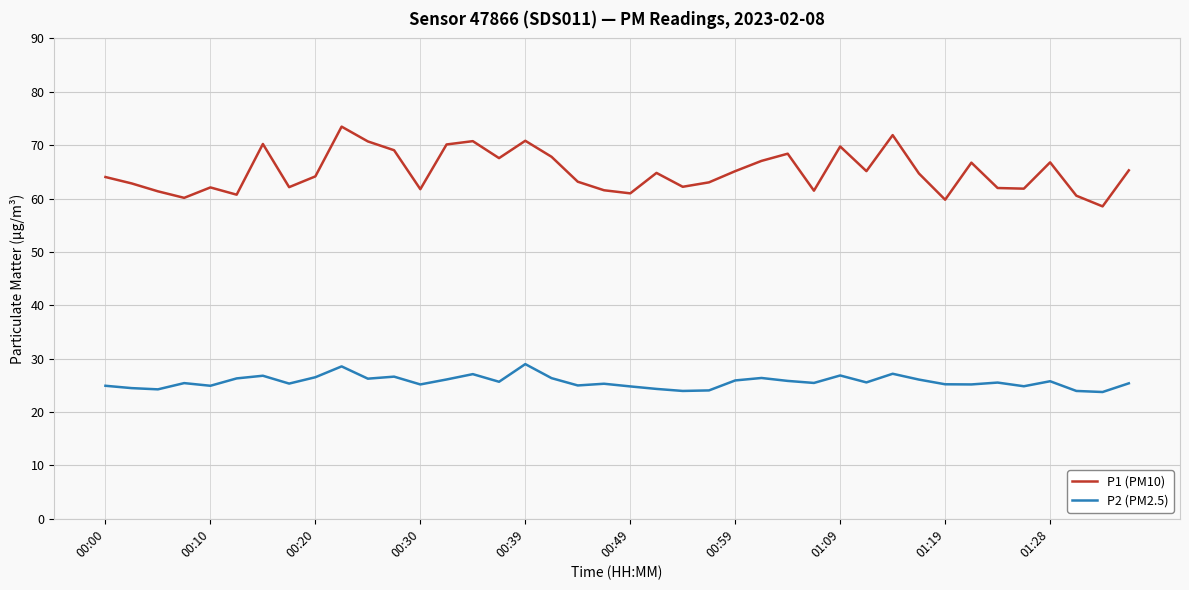

What is the difference between the maximum and second lowest values in the P1 (PM10) series?

13.7